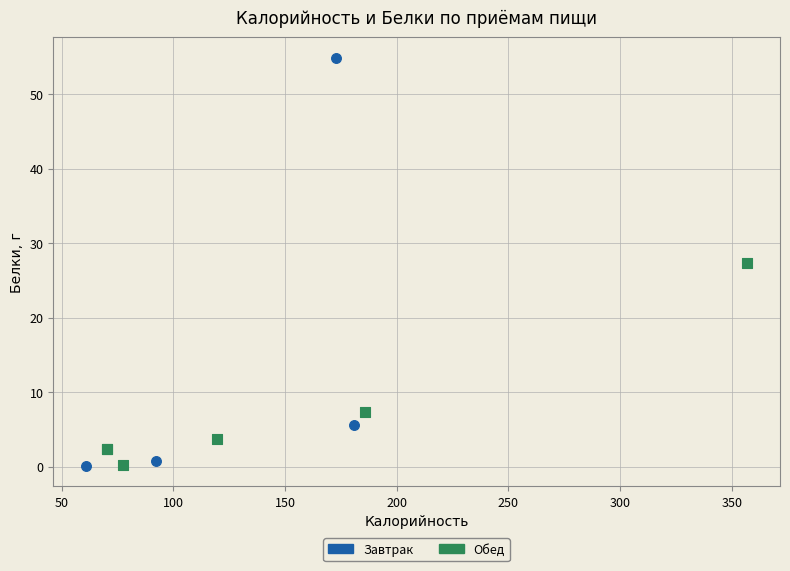

Which series contains the highest Y value?

Завтрак